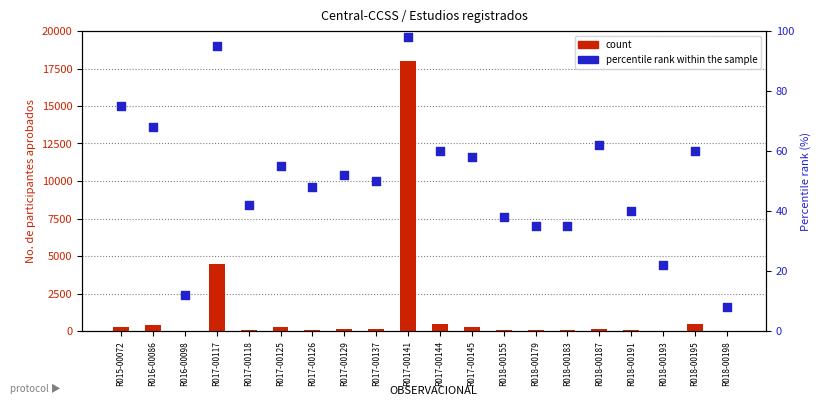

Is the value of count at R017-00125 greater than the value of percentile rank within the sample at R018-00183?

Yes